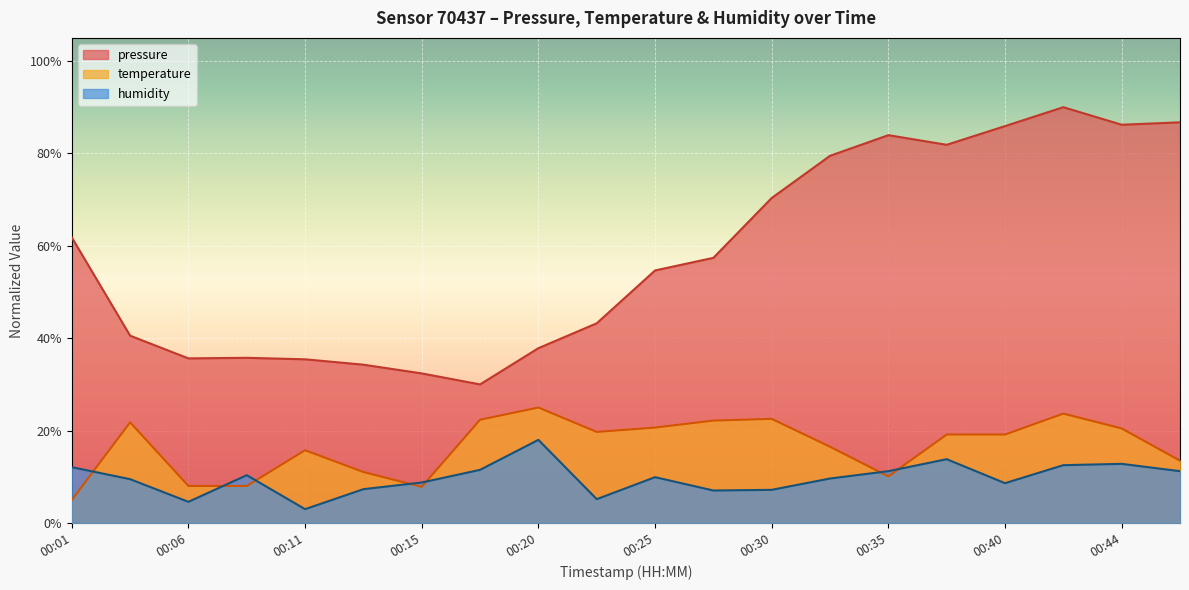

Which series has the largest range (max minus min)?

pressure